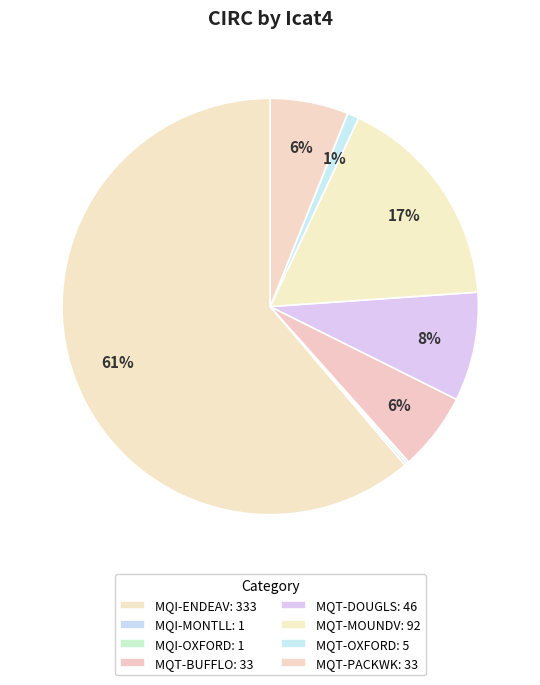

How many segments does this pie chart have?

8